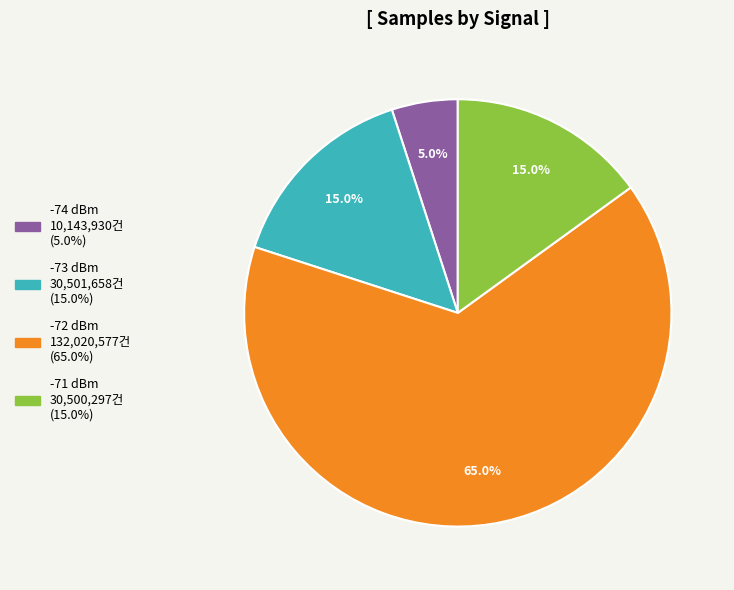

Is there a majority slice in this chart?

Yes